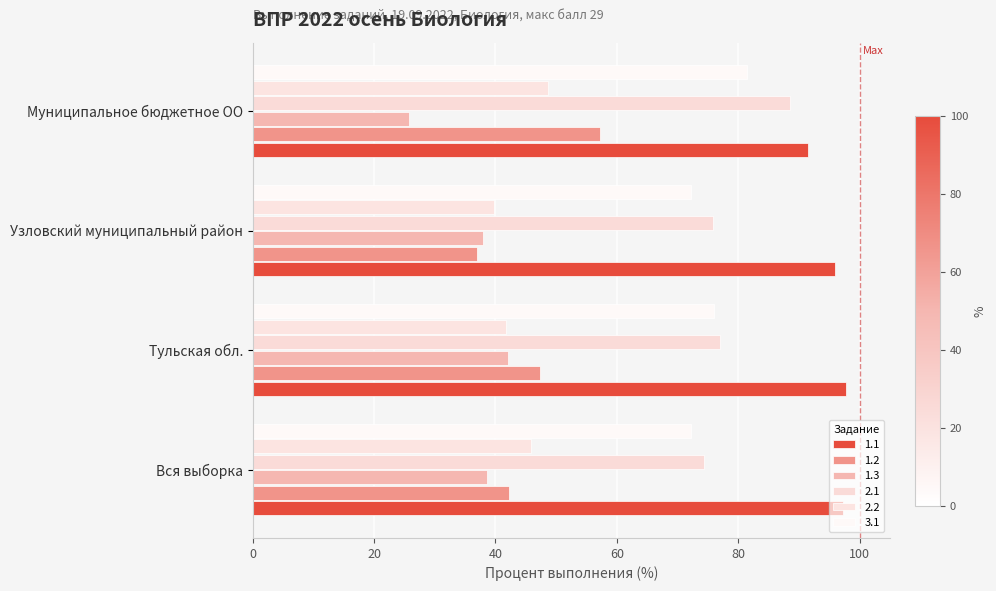

What is the sum of the 2.2 values at Тульская обл. and Муниципальное бюджетное ОО?

90.2